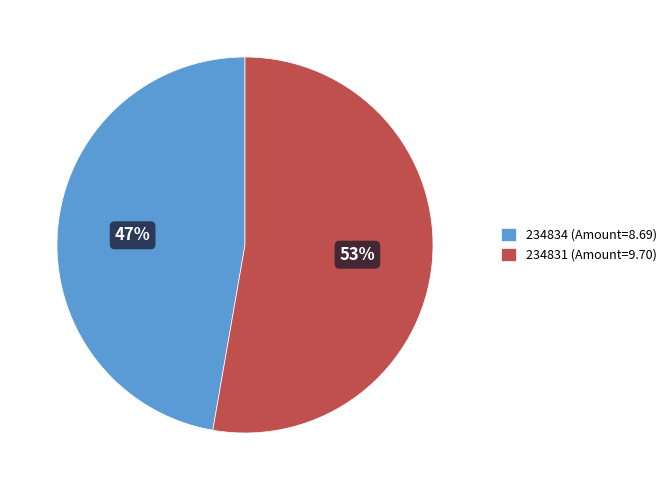

Count the number of slices in the pie.

2